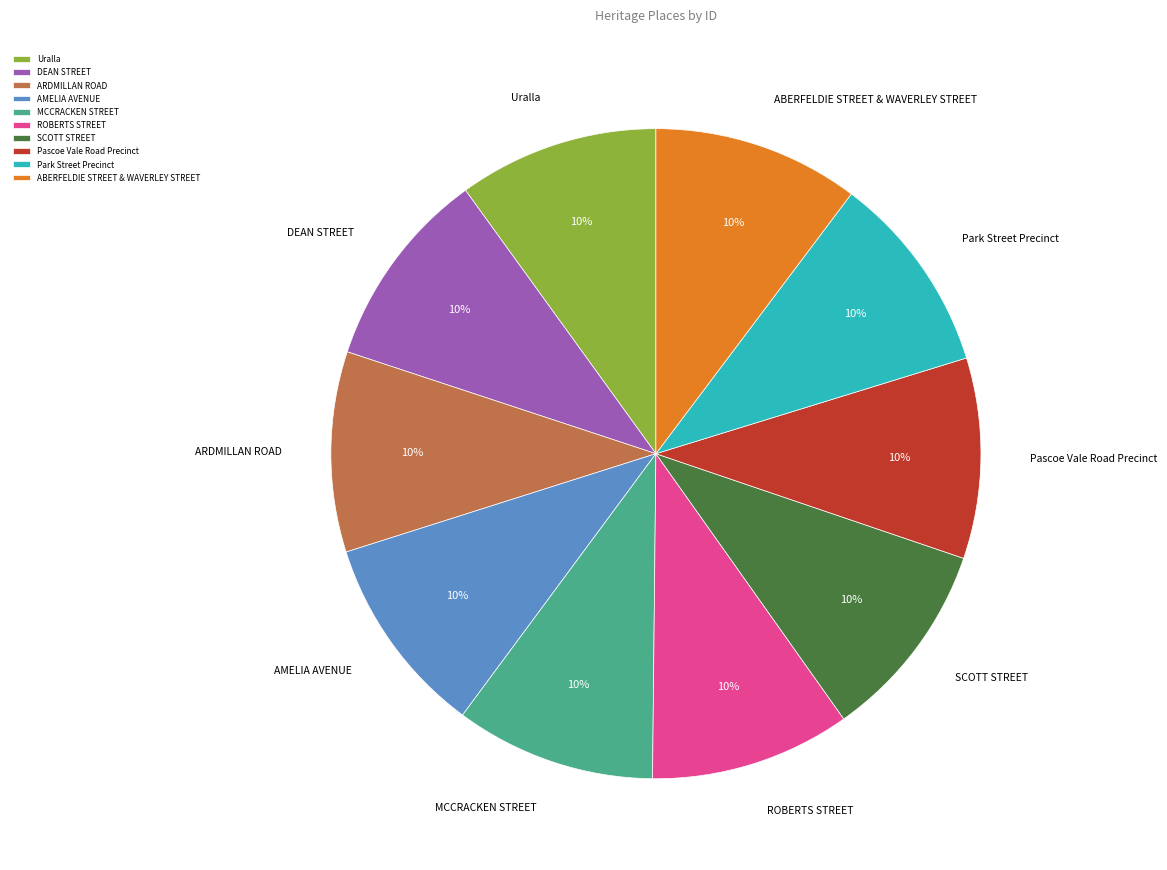

What is the ratio of the value at Pascoe Vale Road Precinct to the value at Park Street Precinct?

1.0